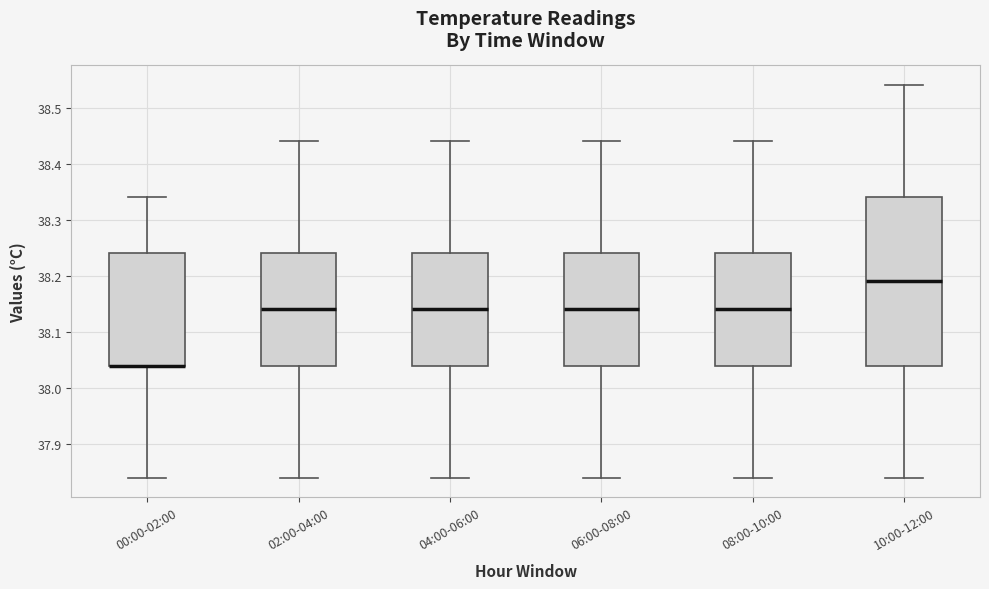

Reading left to right, read every box against the y-axis: the position of its median line, the range the box covers, and the ends of its whiskers. The values are not printed on the chart, so give them approximately, as read against the axis.

00:00-02:00: median 38.04 (drawn on the box's lower edge), box 38.04 to 38.24, whiskers 37.84 to 38.34
02:00-04:00: median 38.14, box 38.04 to 38.24, whiskers 37.84 to 38.44
04:00-06:00: median 38.14, box 38.04 to 38.24, whiskers 37.84 to 38.44
06:00-08:00: median 38.14, box 38.04 to 38.24, whiskers 37.84 to 38.44
08:00-10:00: median 38.14, box 38.04 to 38.24, whiskers 37.84 to 38.44
10:00-12:00: median 38.19, box 38.04 to 38.34, whiskers 37.84 to 38.54